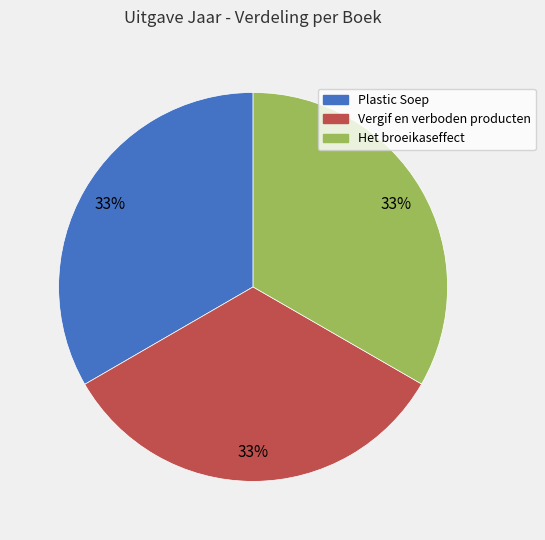

Is the sum of Het broeikaseffect and Vergif en verboden producten greater than half?

Yes